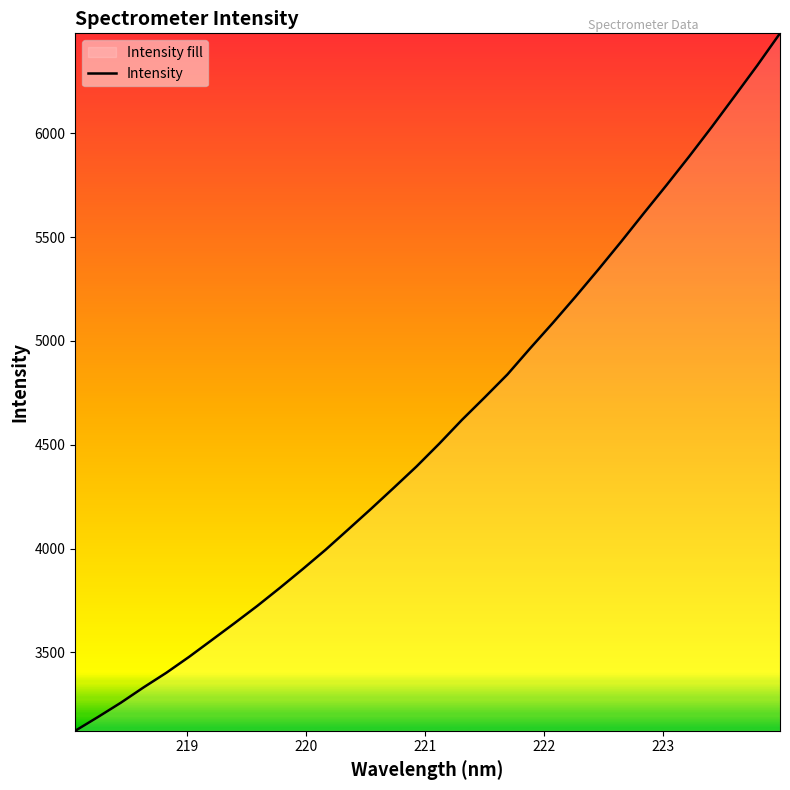

What is the minimum value shown in the chart?

3122.4